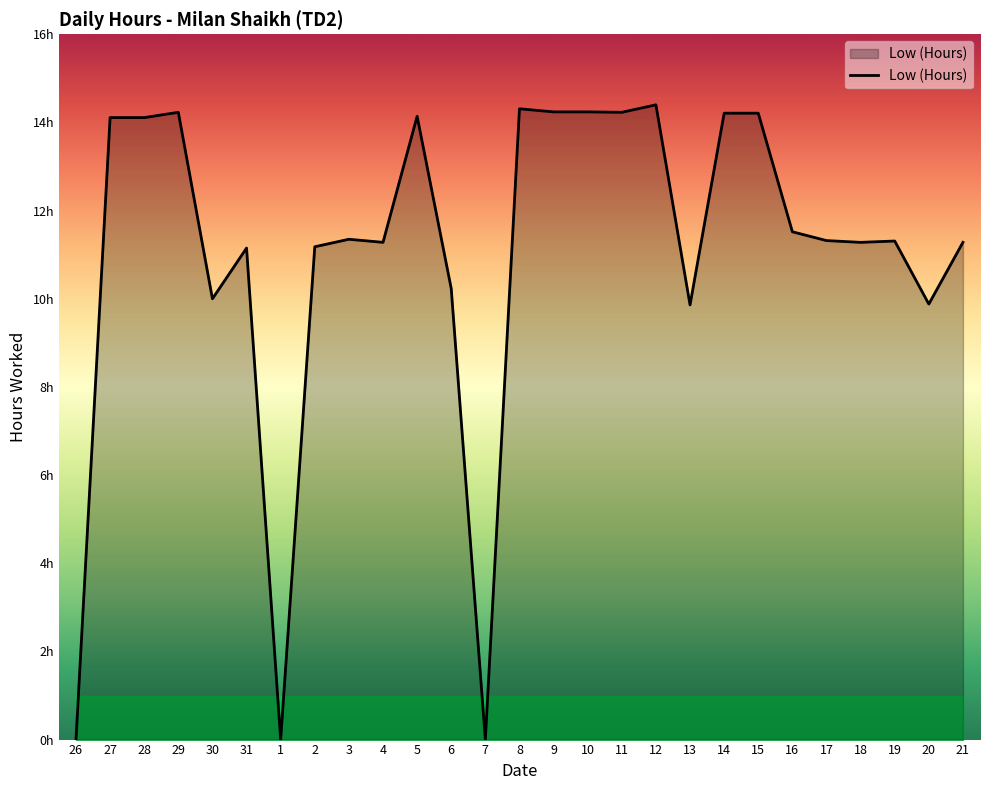

Does the chart display data point markers on the line(s)?

No